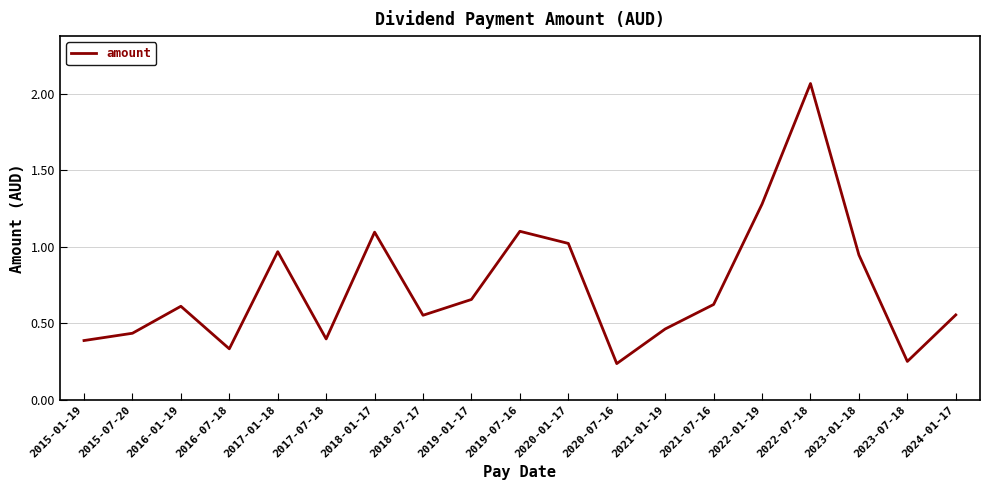

What position from the right is 2021-07-16?

6